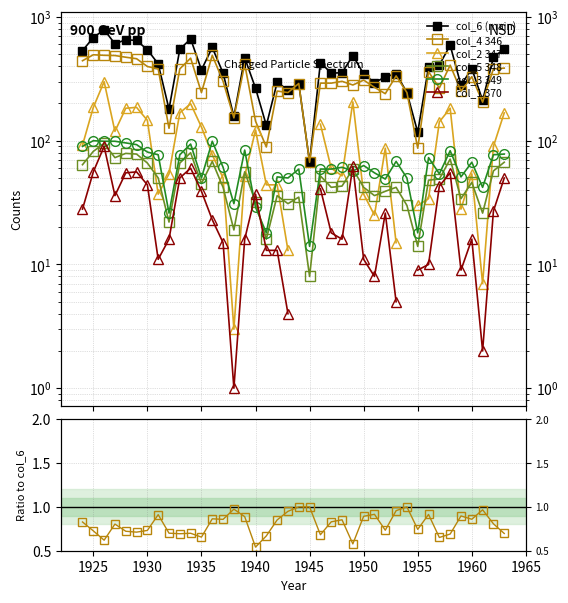

What are all the series names shown in the legend?

col_6 (main), col_4 346, col_2 347, col_5 348, col_3 349, col_1 370